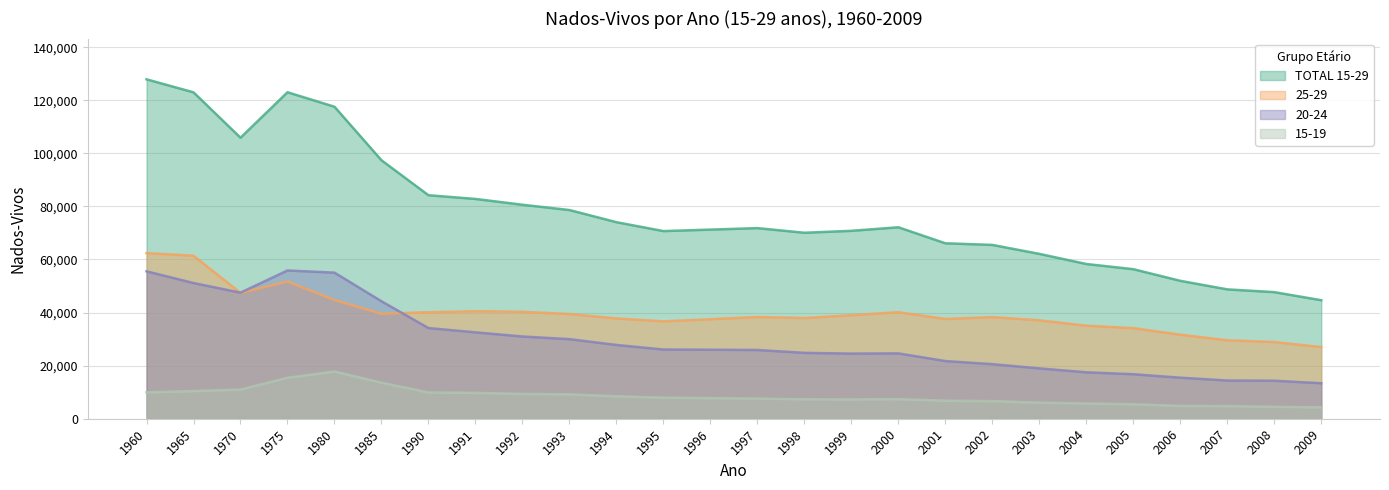

Reading left to right, list all the values displayed in this chart.

15-19: 1960=9947	1965=10421	1970=10992	1975=15443	1980=17788	1985=13574	1990=9903	1991=9748	1992=9344	1993=9197	1994=8461	1995=7936	1996=7762	1997=7586	1998=7308	1999=7257	2000=7376	2001=6786	2002=6641	2003=6068	2004=5746	2005=5447	2006=4832	2007=4776	2008=4478	2009=4287
20-24: 1960=55547	1965=51139	1970=47502	1975=55867	1980=55042	1985=44265	1990=34168	1991=32558	1992=30985	1993=29991	1994=27802	1995=26076	1996=26005	1997=25905	1998=24824	1999=24544	2000=24622	2001=21735	2002=20567	2003=18971	2004=17496	2005=16774	2006=15464	2007=14406	2008=14325	2009=13373
25-29: 1960=62398	1965=61425	1970=47390	1975=51706	1980=44730	1985=39547	1990=40148	1991=40510	1992=40302	1993=39448	1994=37797	1995=36691	1996=37492	1997=38334	1998=37942	1999=39006	2000=40142	2001=37589	2002=38288	2003=37081	2004=35061	2005=34128	2006=31666	2007=29561	2008=28899	2009=26996
TOTAL 15-29: 1960=127892	1965=122985	1970=105884	1975=123016	1980=117560	1985=97386	1990=84219	1991=82816	1992=80631	1993=78636	1994=74060	1995=70703	1996=71259	1997=71825	1998=70074	1999=70807	2000=72140	2001=66110	2002=65496	2003=62120	2004=58303	2005=56349	2006=51962	2007=48743	2008=47702	2009=44656